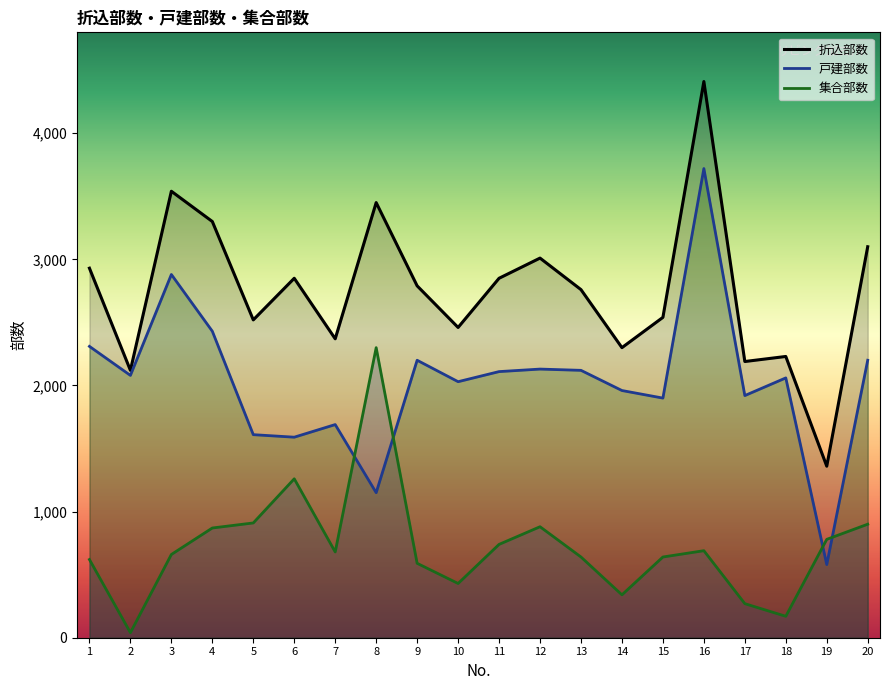

Rank the categories by 折込部数 value from lowest to highest.

19, 2, 17, 18, 14, 7, 10, 5, 15, 13, 9, 6, 11, 1, 12, 20, 4, 8, 3, 16